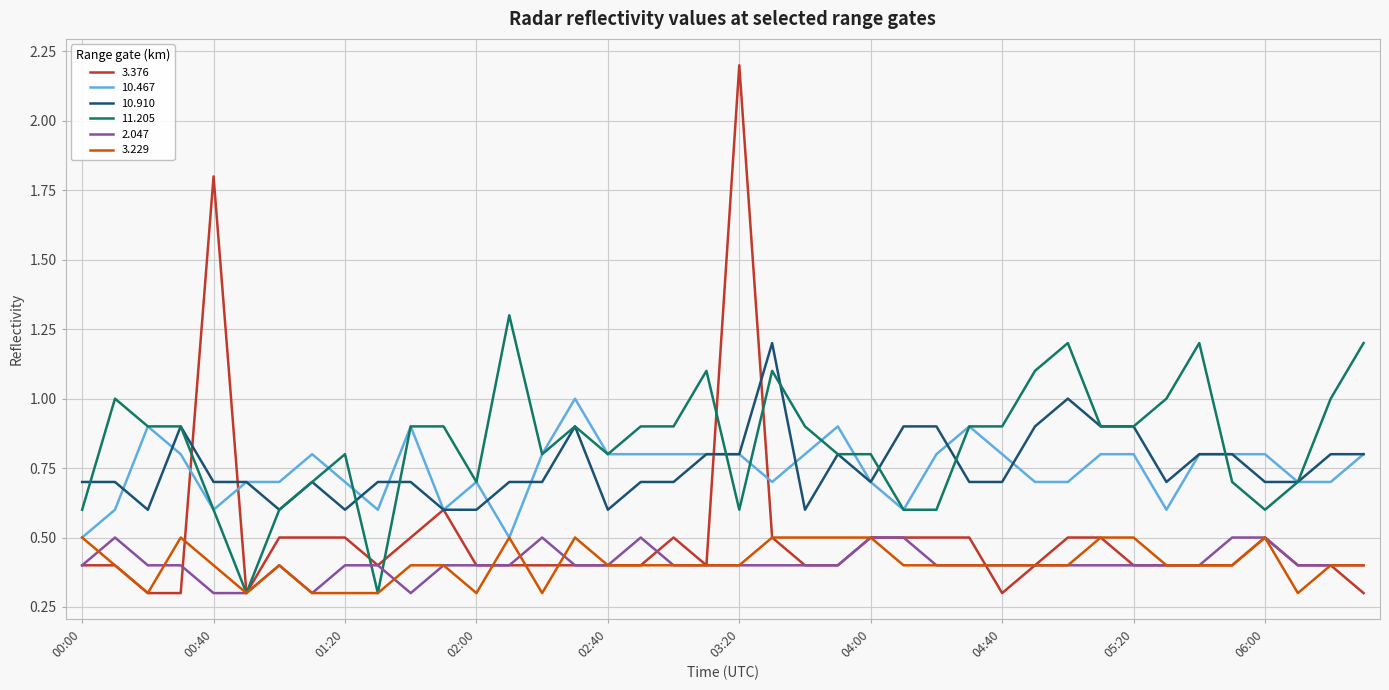

True or false: 10.910 and 2.047 intersect in this chart.

False